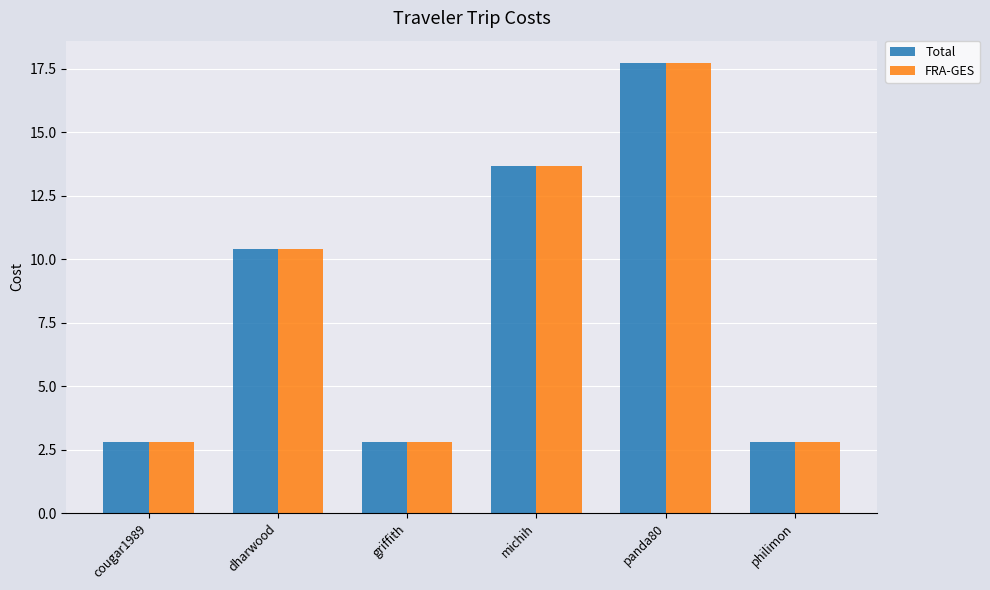

How many data points in FRA-GES are above 10?

3